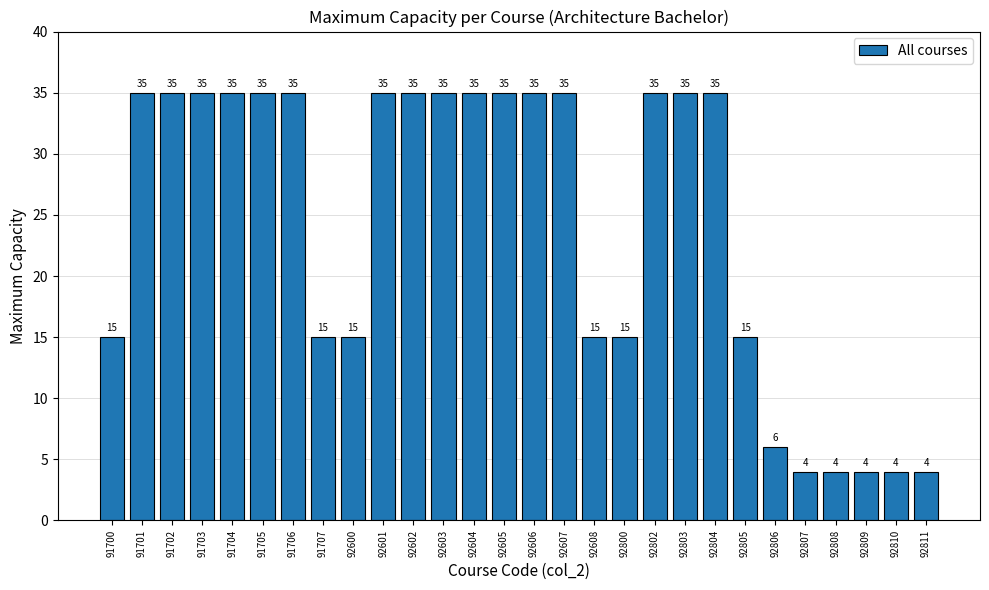

Reading left to right, transcribe all the data shown in this chart.

91700=15	91701=35	91702=35	91703=35	91704=35	91705=35	91706=35	91707=15	92600=15	92601=35	92602=35	92603=35	92604=35	92605=35	92606=35	92607=35	92608=15	92800=15	92802=35	92803=35	92804=35	92805=15	92806=6	92807=4	92808=4	92809=4	92810=4	92811=4